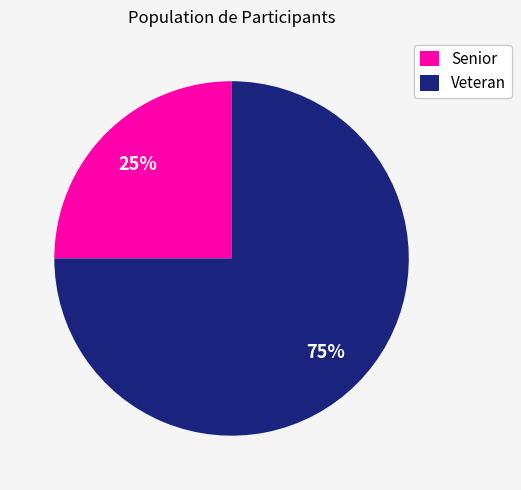

How many segments does this pie chart have?

2